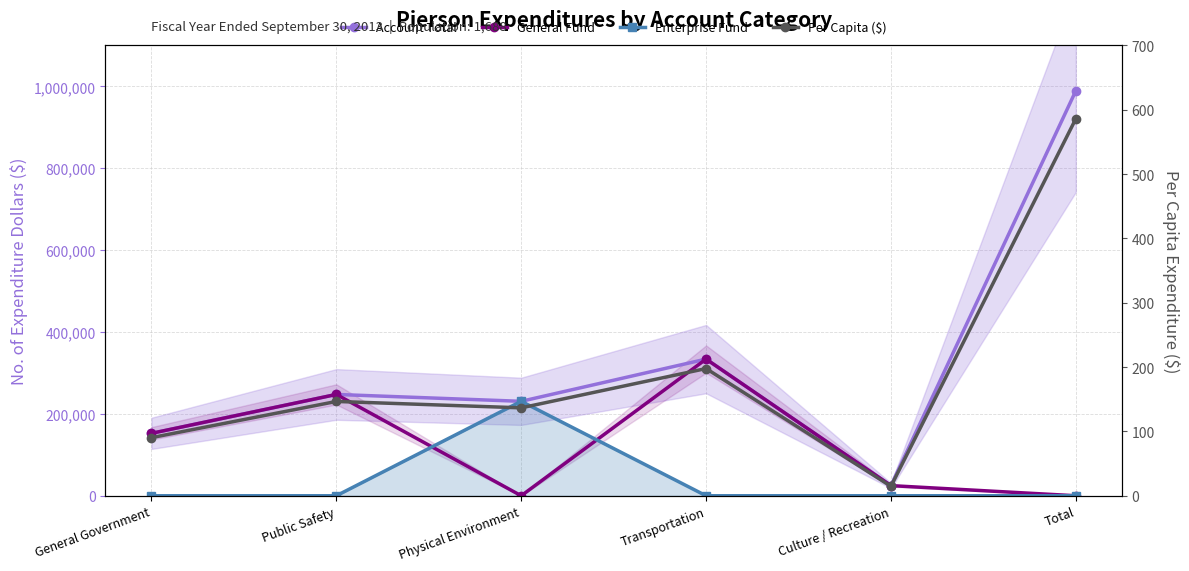

True or false: General Fund and Account Total intersect in this chart.

False